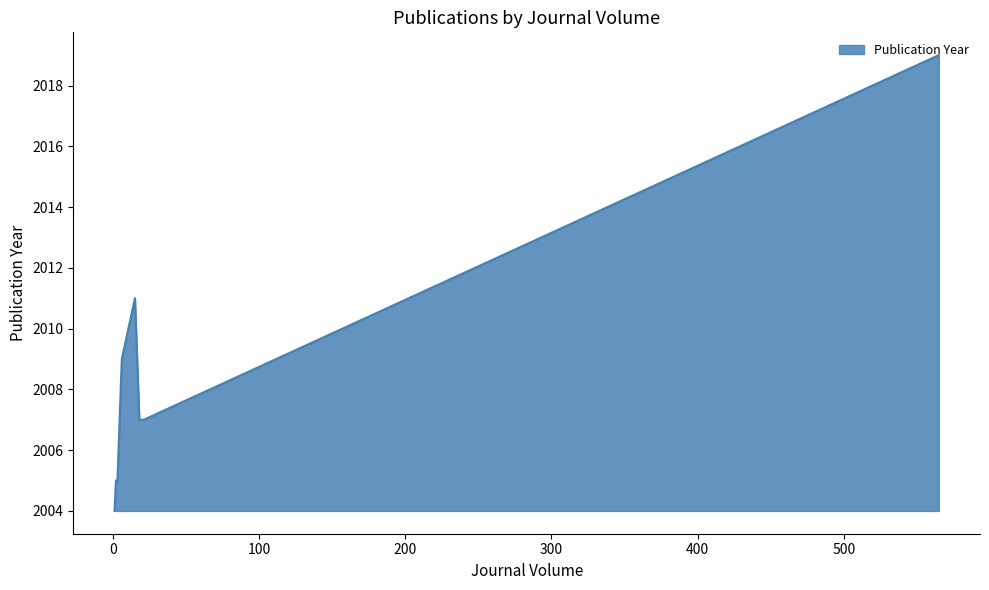

True or false: there are more than 0 points higher than both neighbors.

True